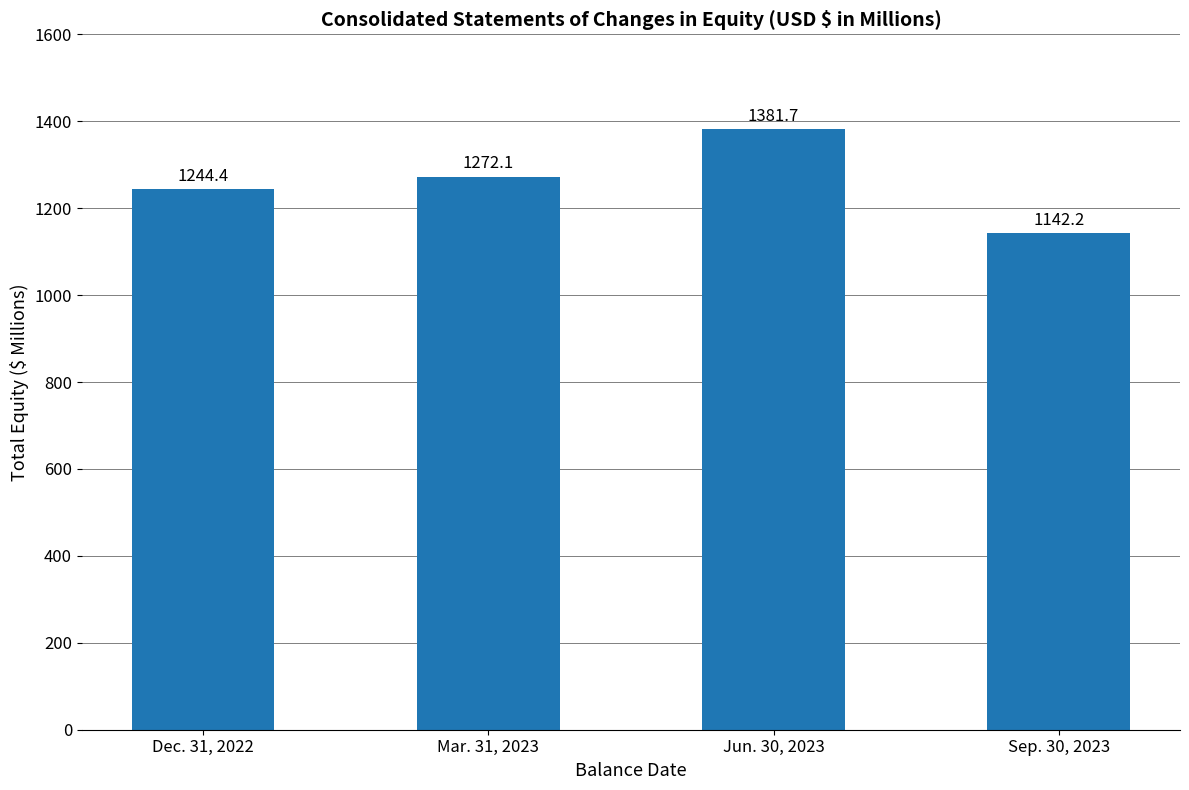

How many data points does each series have?

4